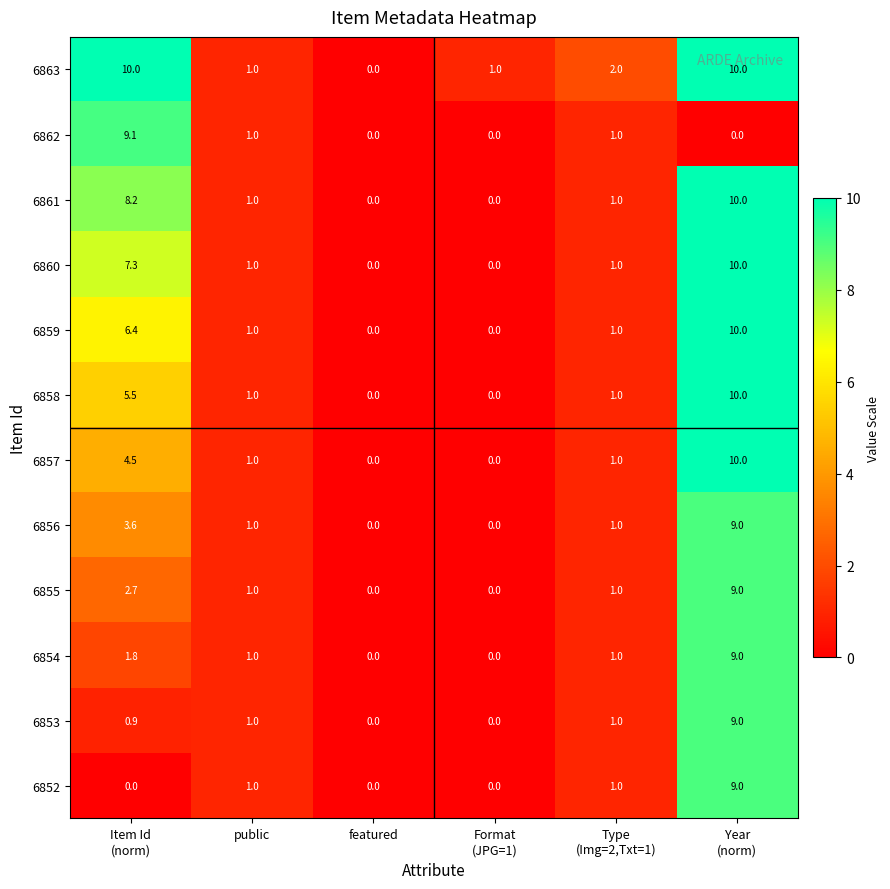

Is it true that 6861 equals -6.7 at featured?

False